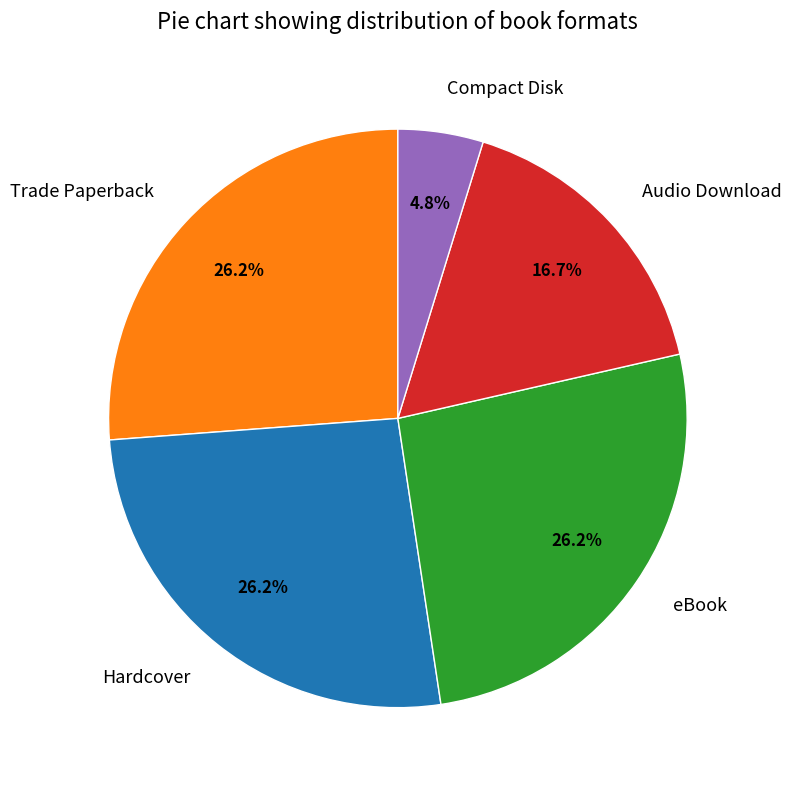

What is the total percentage of Compact Disk and Hardcover?

31.0%